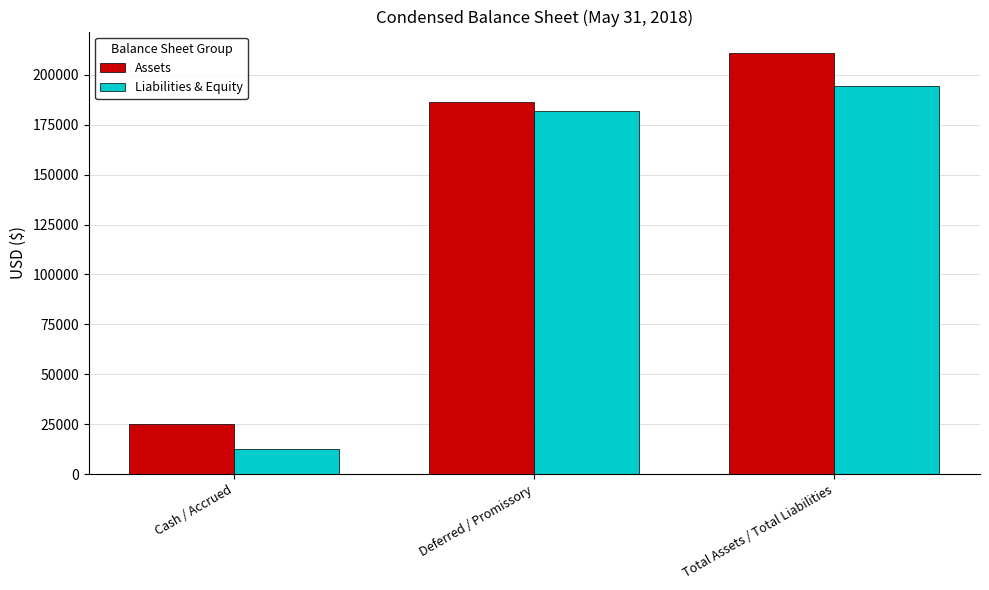

True or false: Liabilities & Equity has a value of 194462 at Total Assets / Total Liabilities.

True